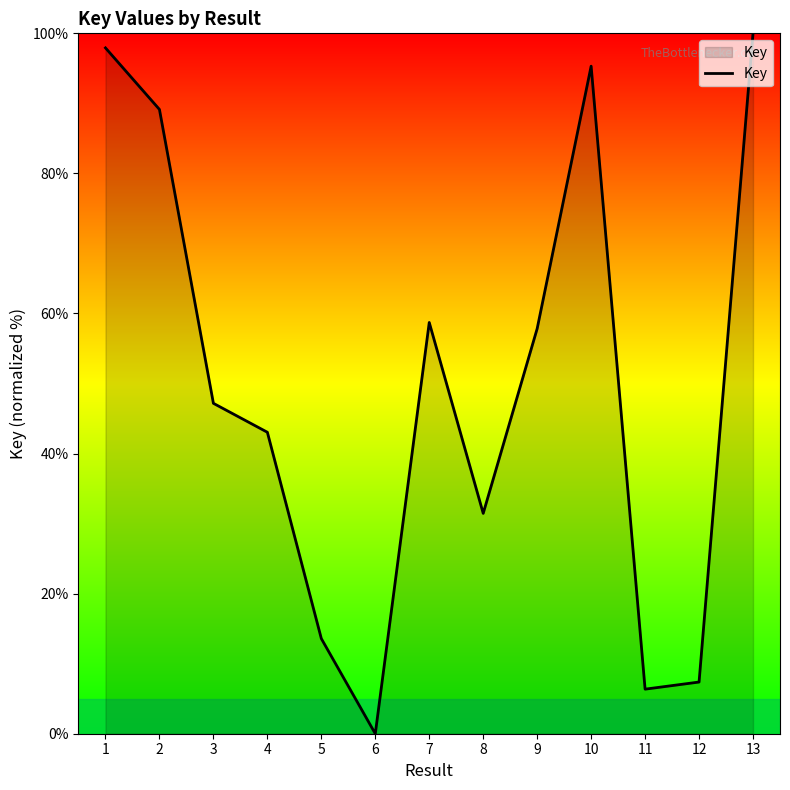

The value at 5 is 13.6. True or false?

True